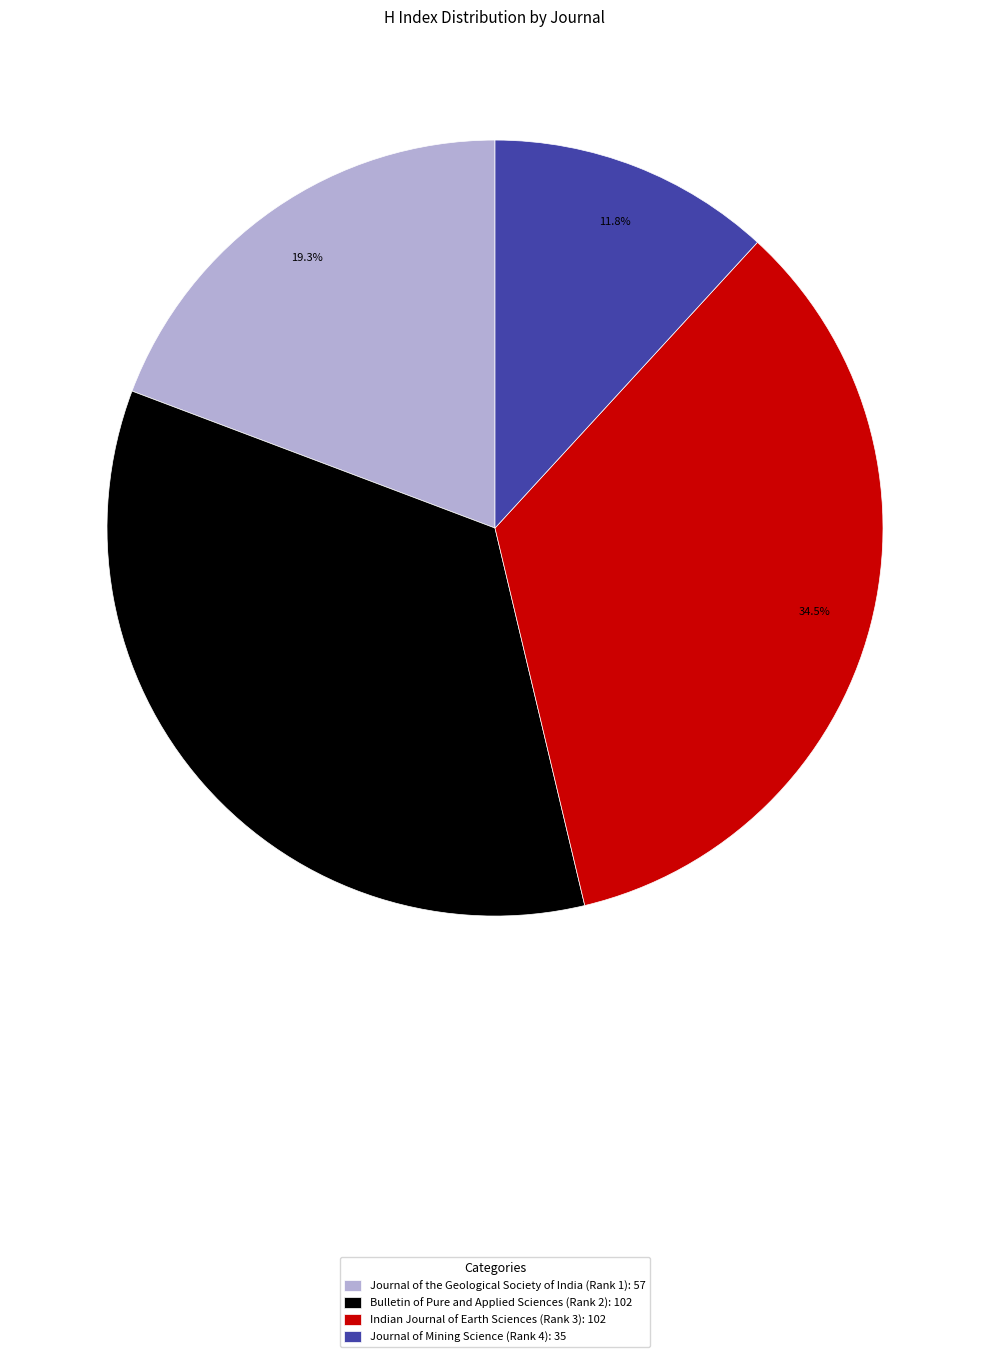

To the nearest percent, what is the difference between the largest and smallest slice percentages?

23%